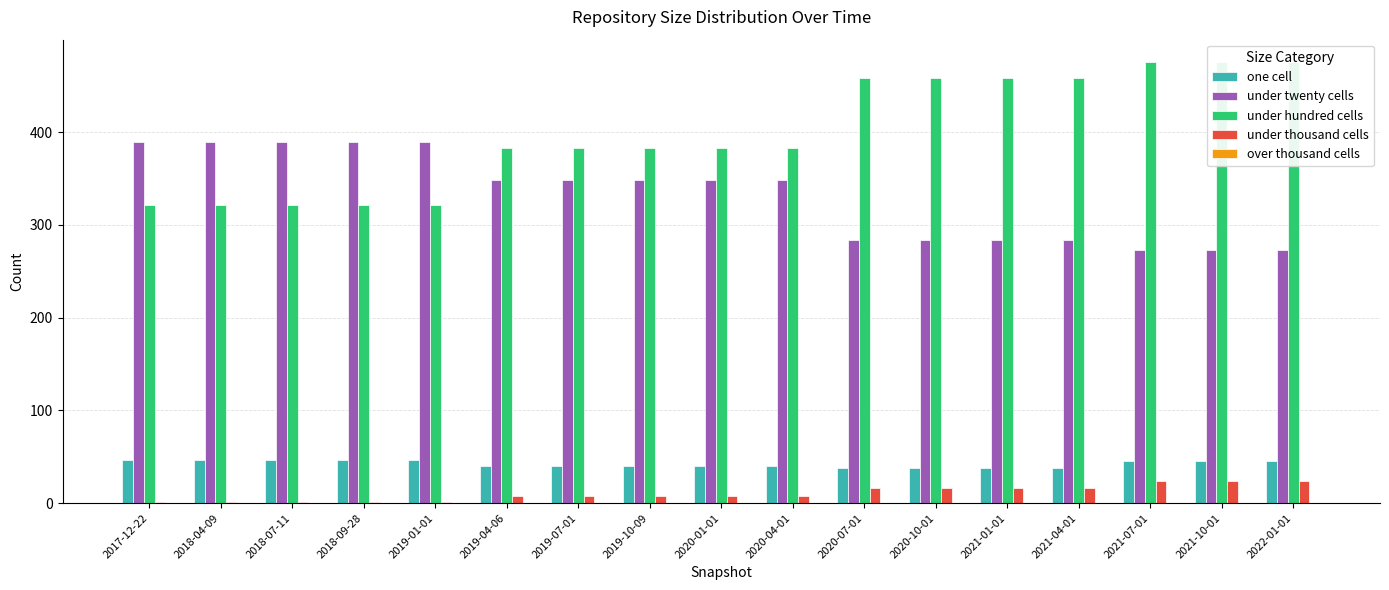

True or false: one cell has a value of 40 at 2019-04-06.

True